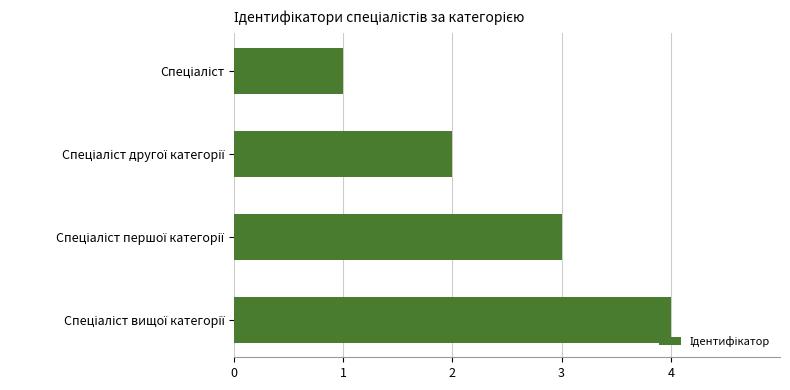

What is the maximum value shown in the chart?

4